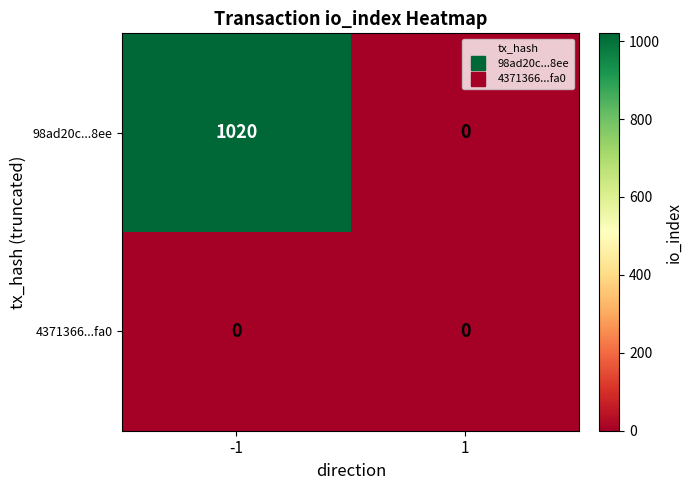

What is the difference between the 98ad20c...8ee values at -1 and 1?

1020